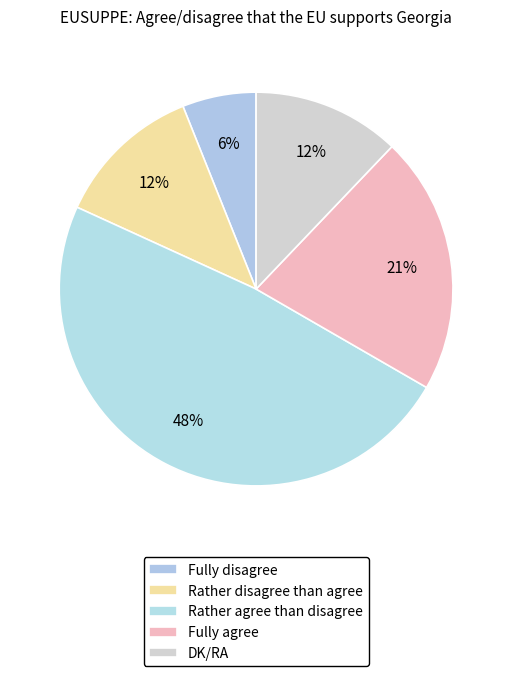

Is it true that Rather disagree than agree is 12% of the pie?

True